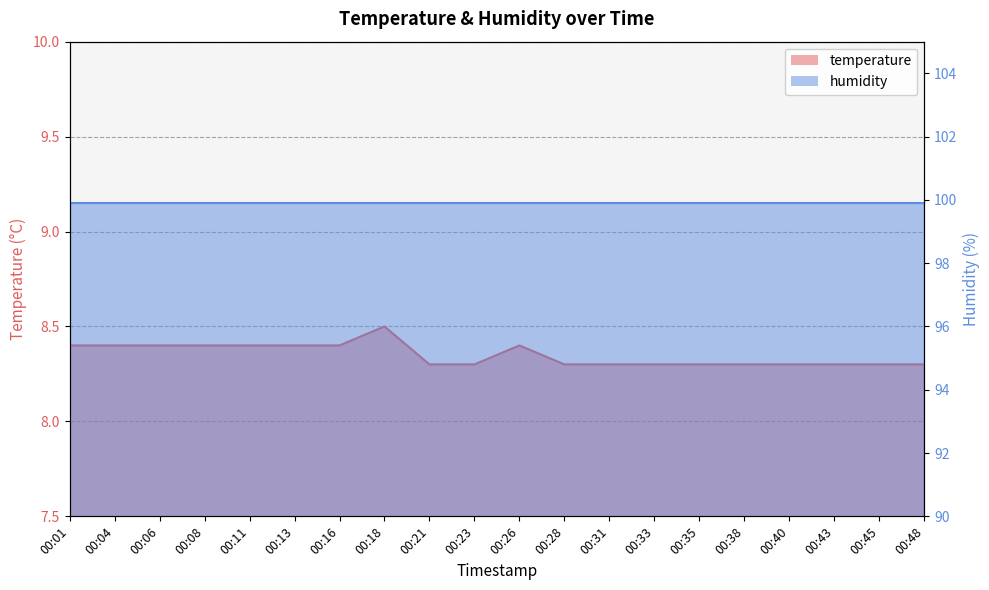

At which category does the chart reach its peak across all series?

00:18